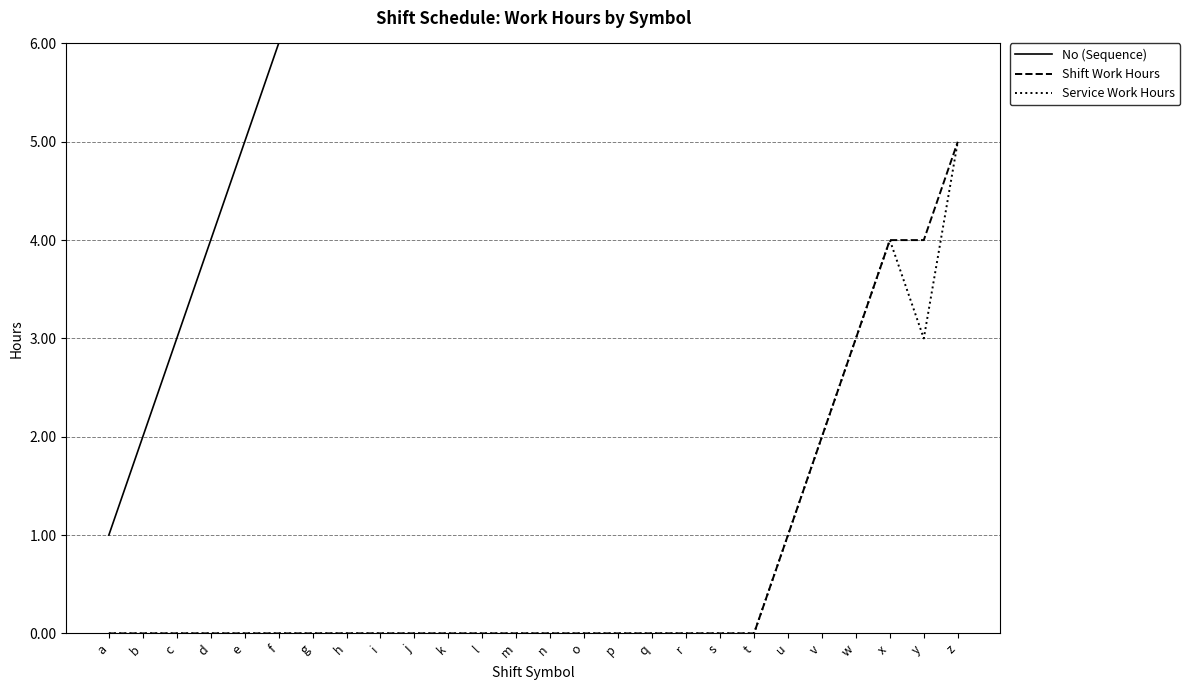

What is the maximum value for Shift Work Hours?

5